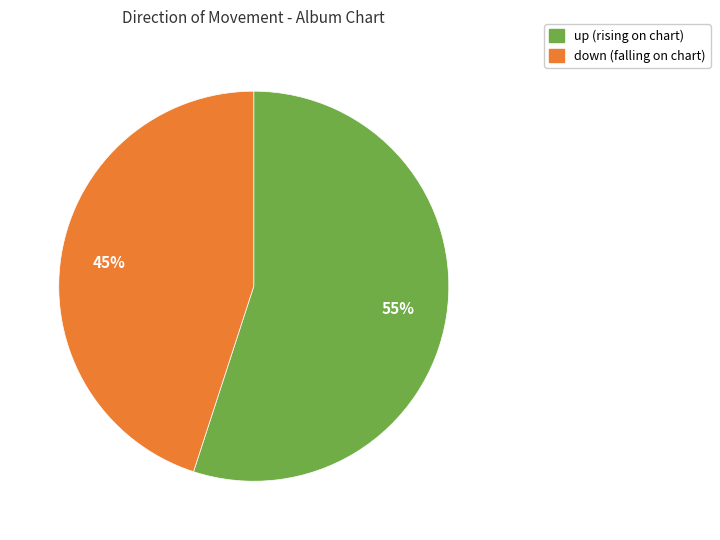

To the nearest percent, what is the difference between the down and up slice percentages?

10%